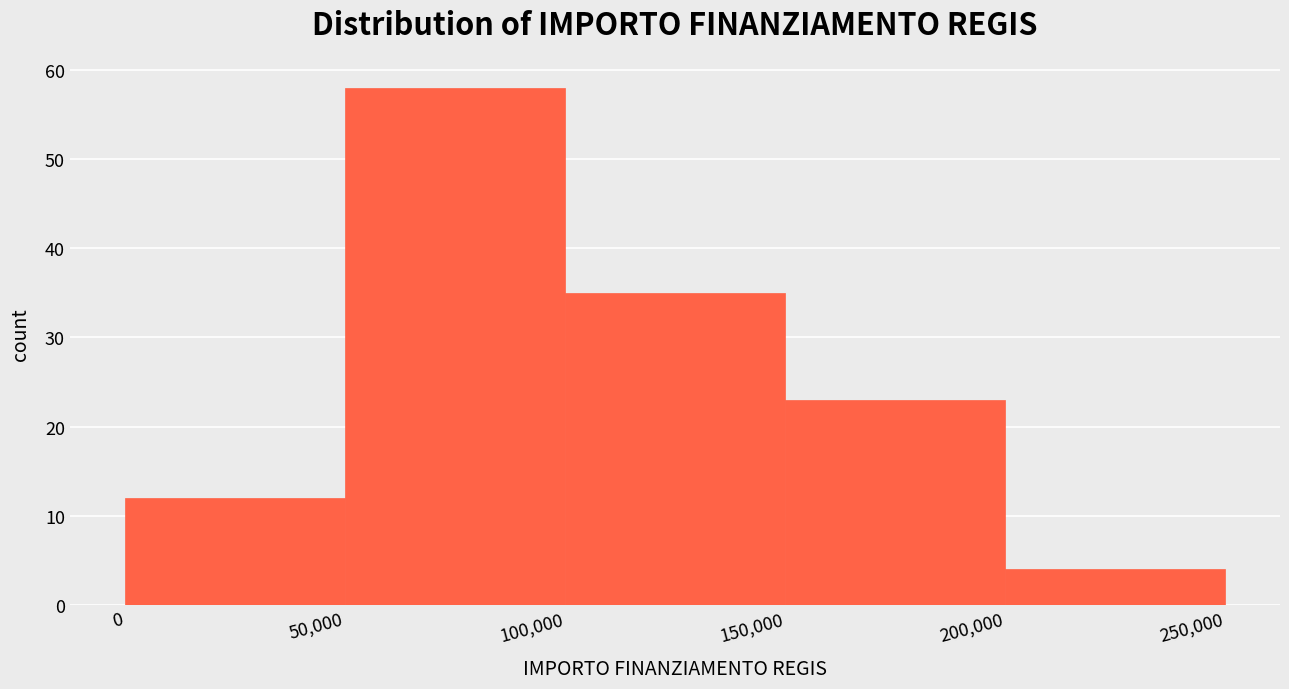

How tall is the bar that spans 100,000 to 150,000 on the x-axis? The values are not printed on the chart, so give them approximately, as read against the axis.

35